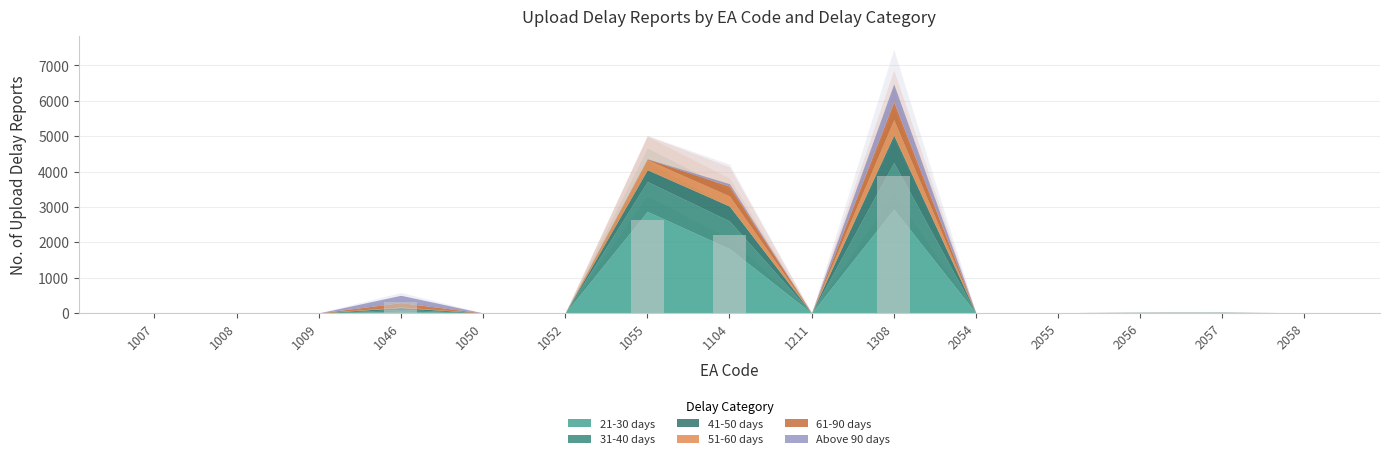

What is the maximum value shown in the chart?

3886.8